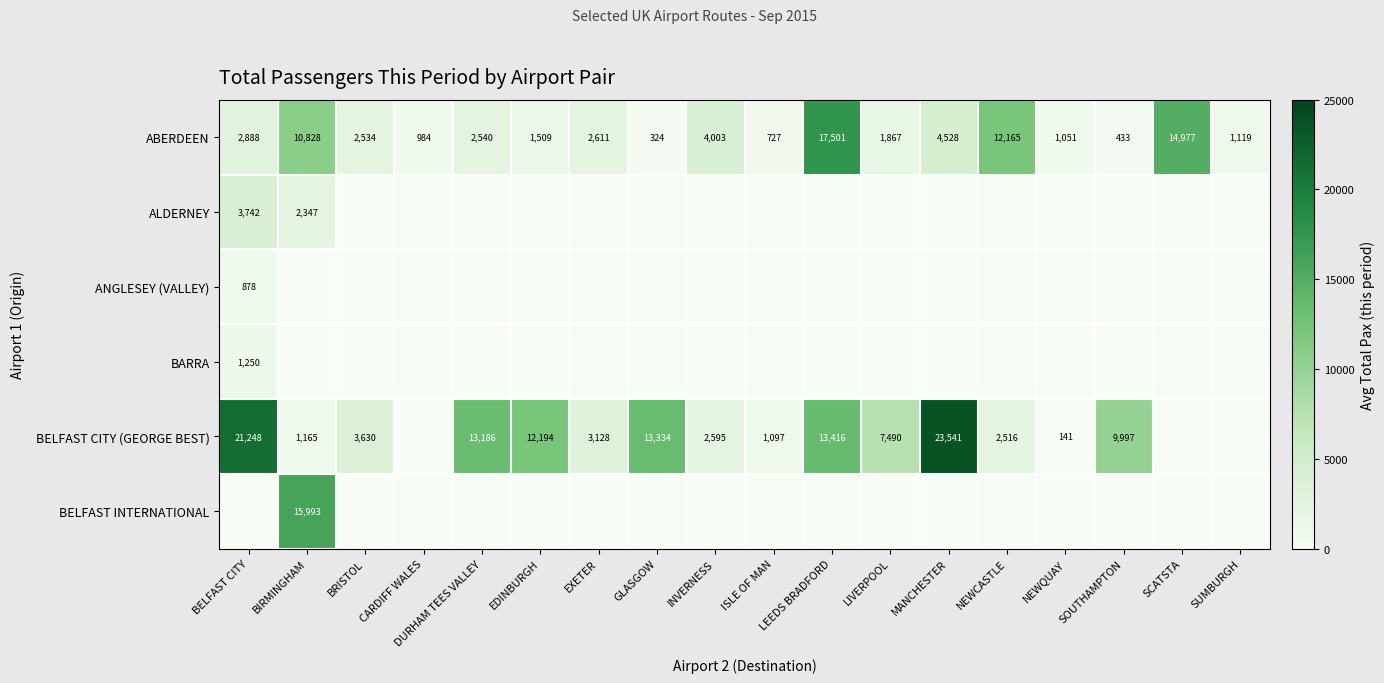

What is the difference between the second highest and second lowest values in the ABERDEEN series?

14544